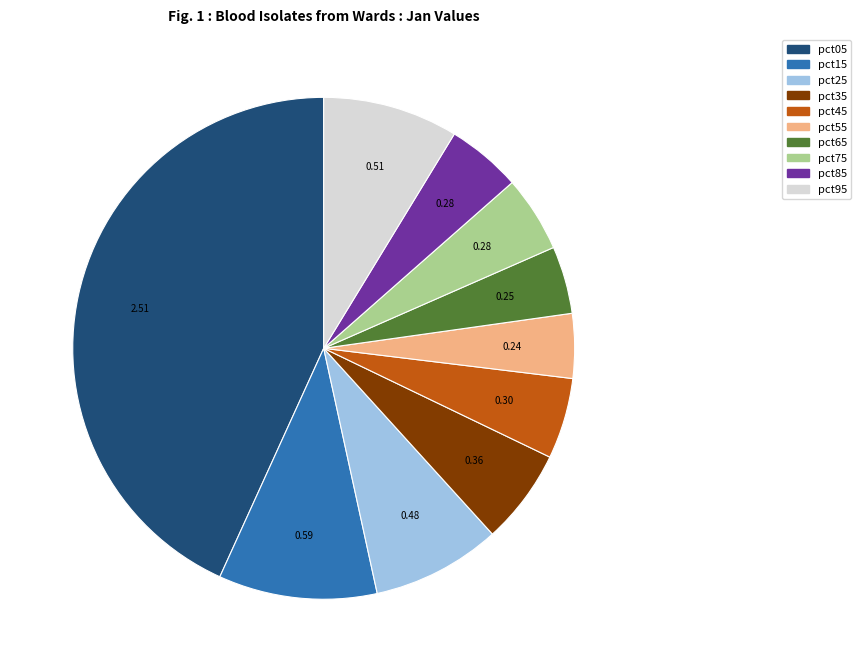

Is it true that pct15 is 10% of the pie?

True